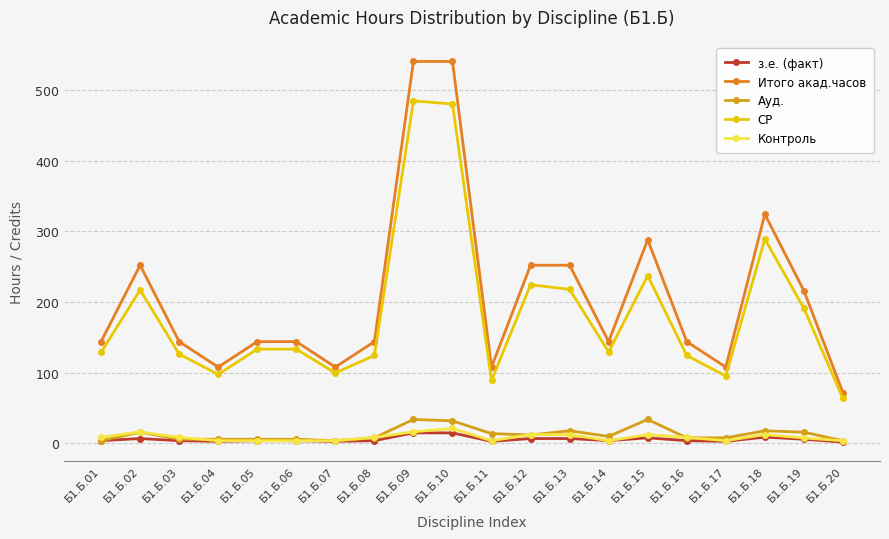

What is the sum of the Итого акад.часов values at Б1.Б.03 and Б1.Б.01?

288.0